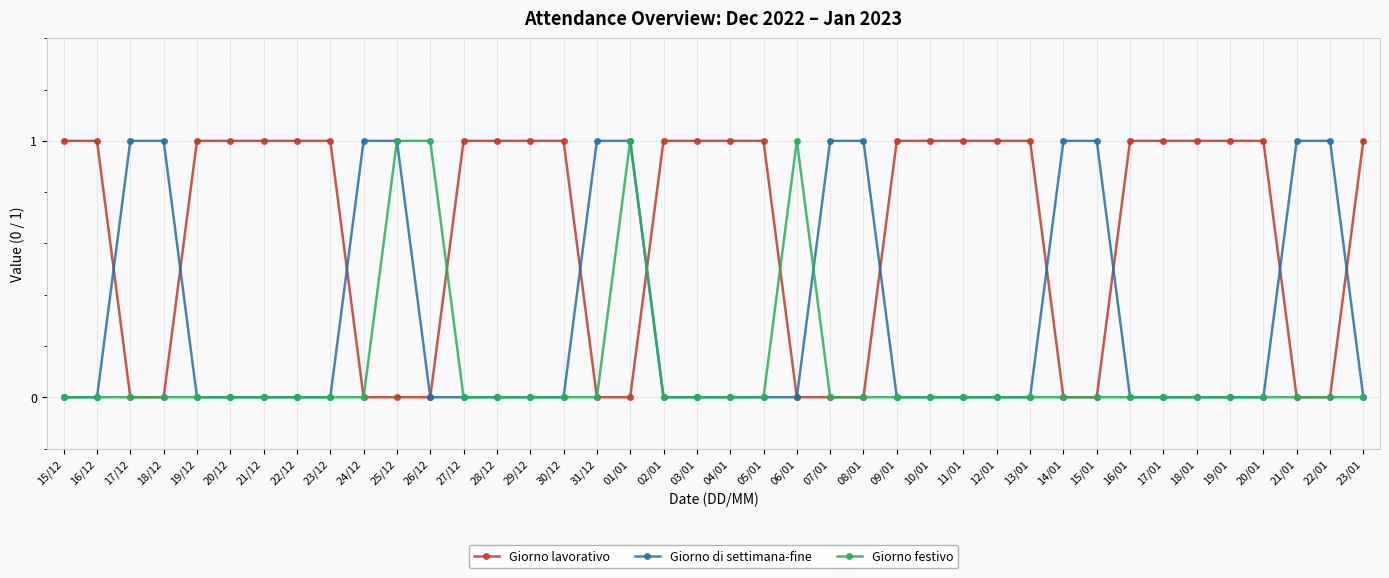

What is the difference between the highest and lowest values at 21/12?

1